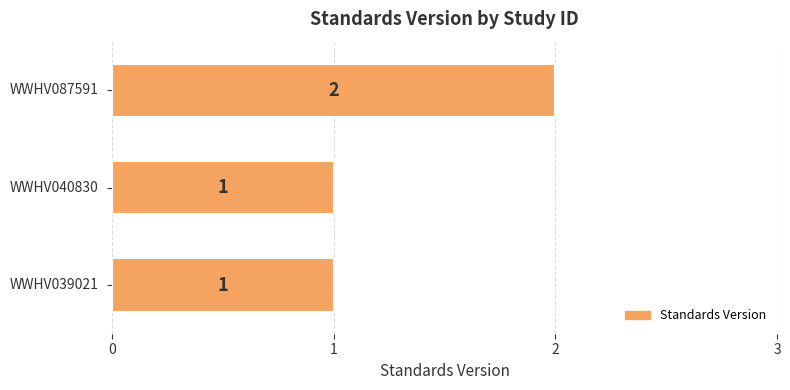

Are the bars horizontal?

Yes